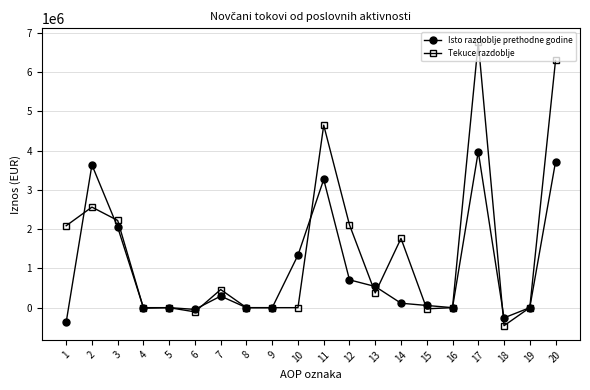

What is the minimum value for Isto razdoblje prethodne godine?

-371247